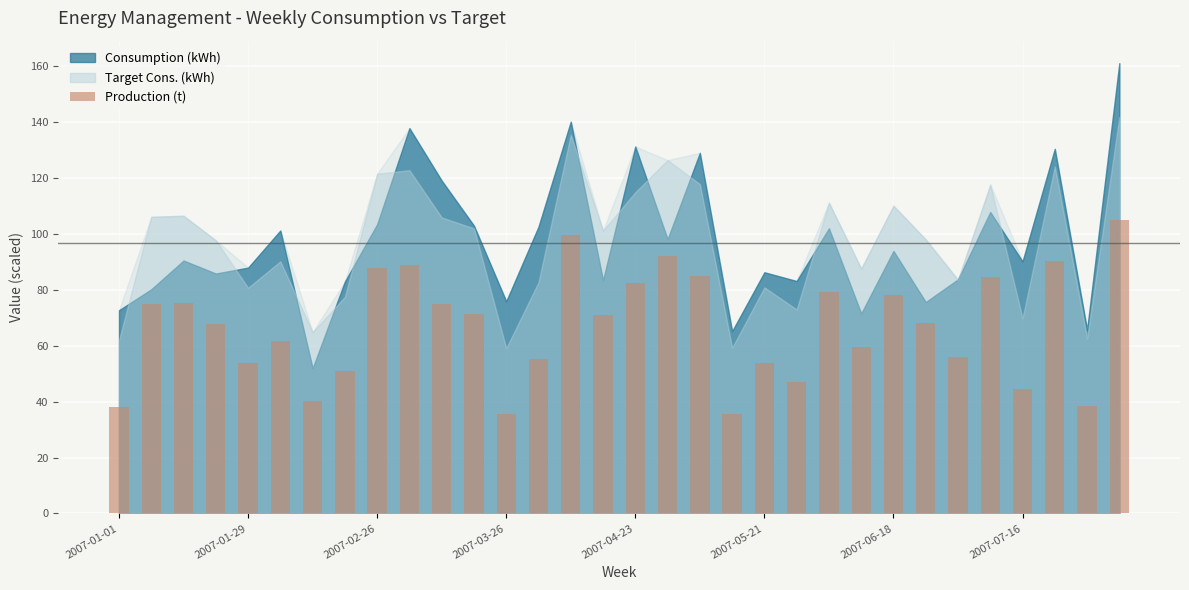

What is the minimum value shown in the chart?

35.5